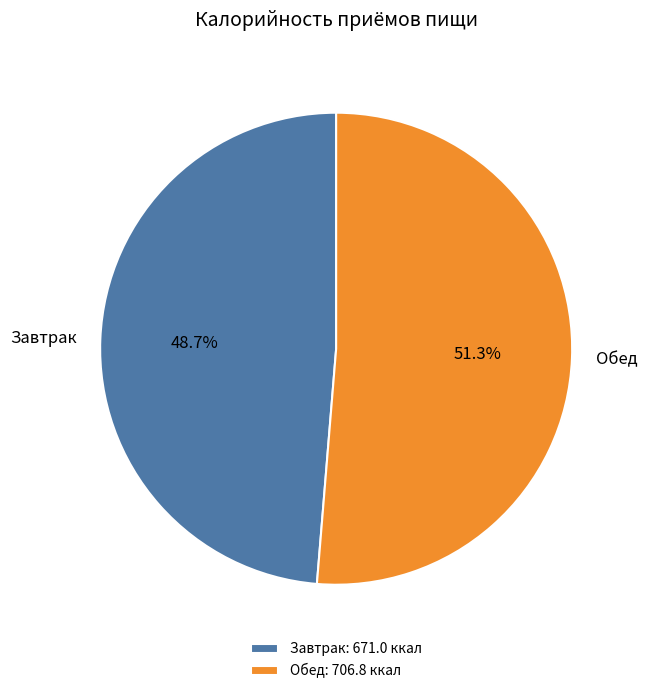

Is the sum of Завтрак and Обед greater than half?

Yes